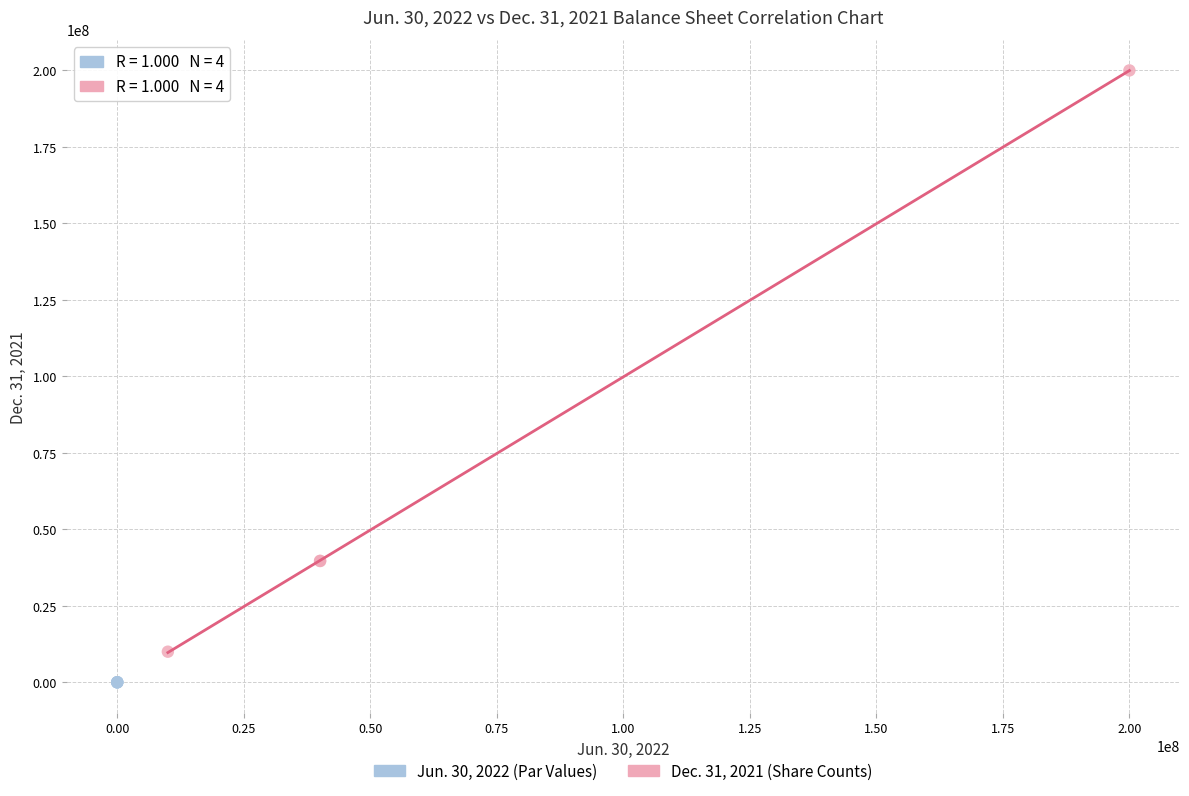

Which series has the widest spread of Y values?

Dec. 31, 2021 (Share Counts)